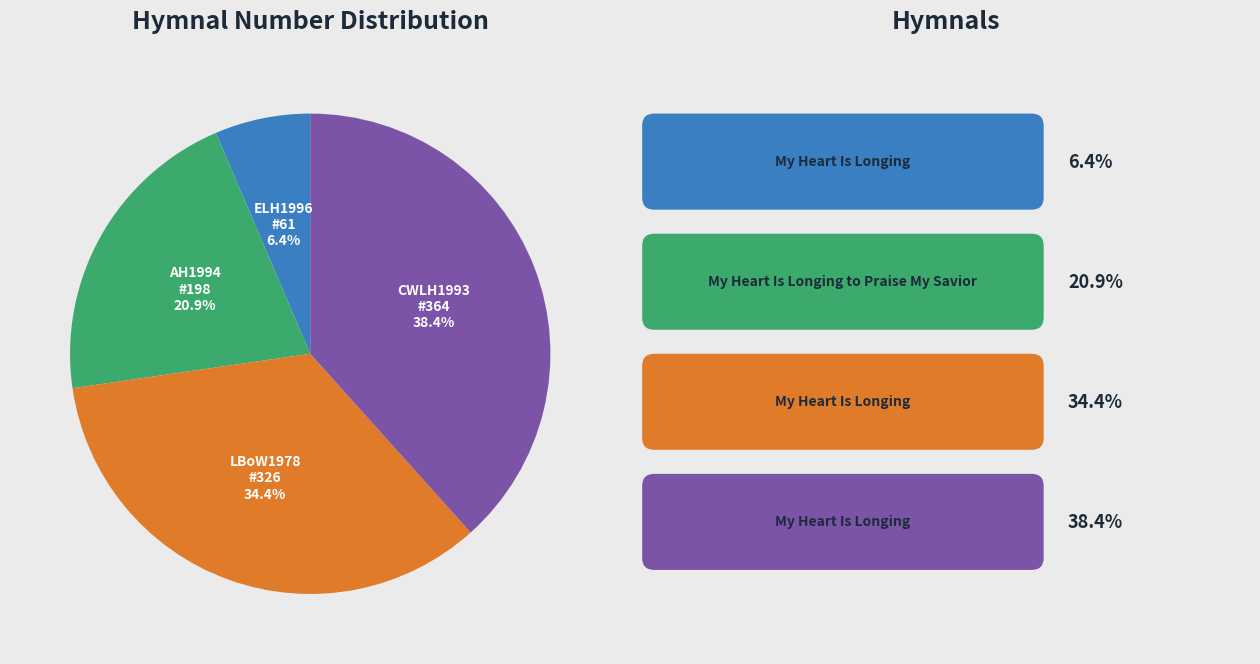

Does any single category account for the majority?

No